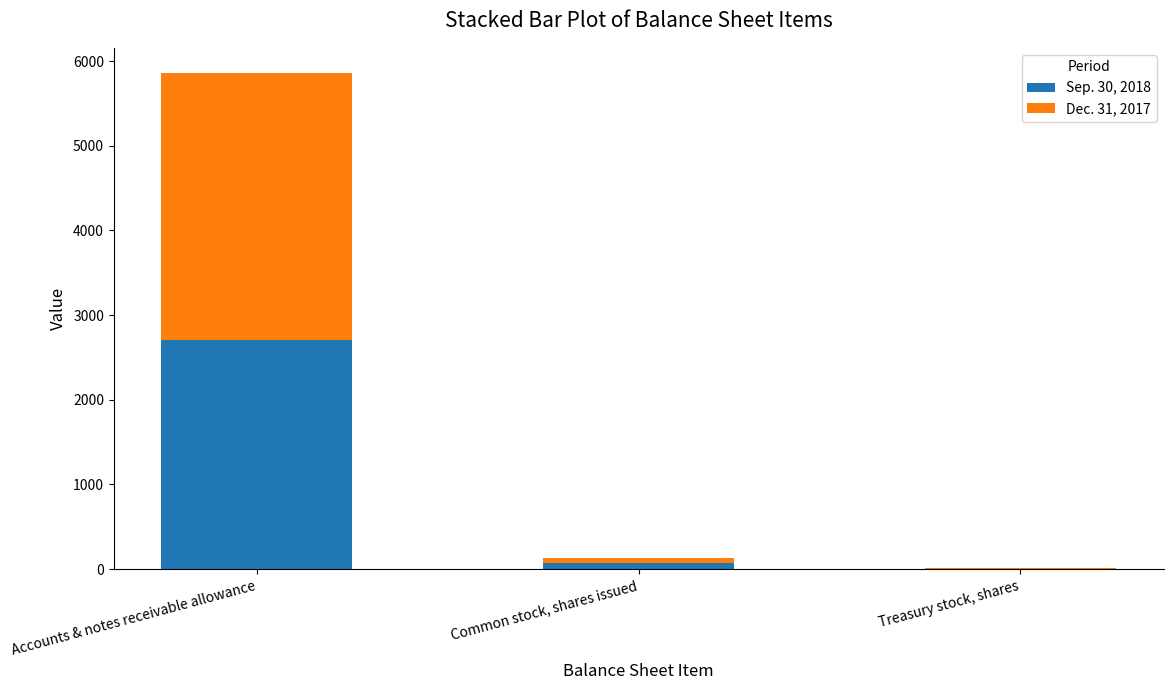

Does the chart contain stacked bars?

Yes